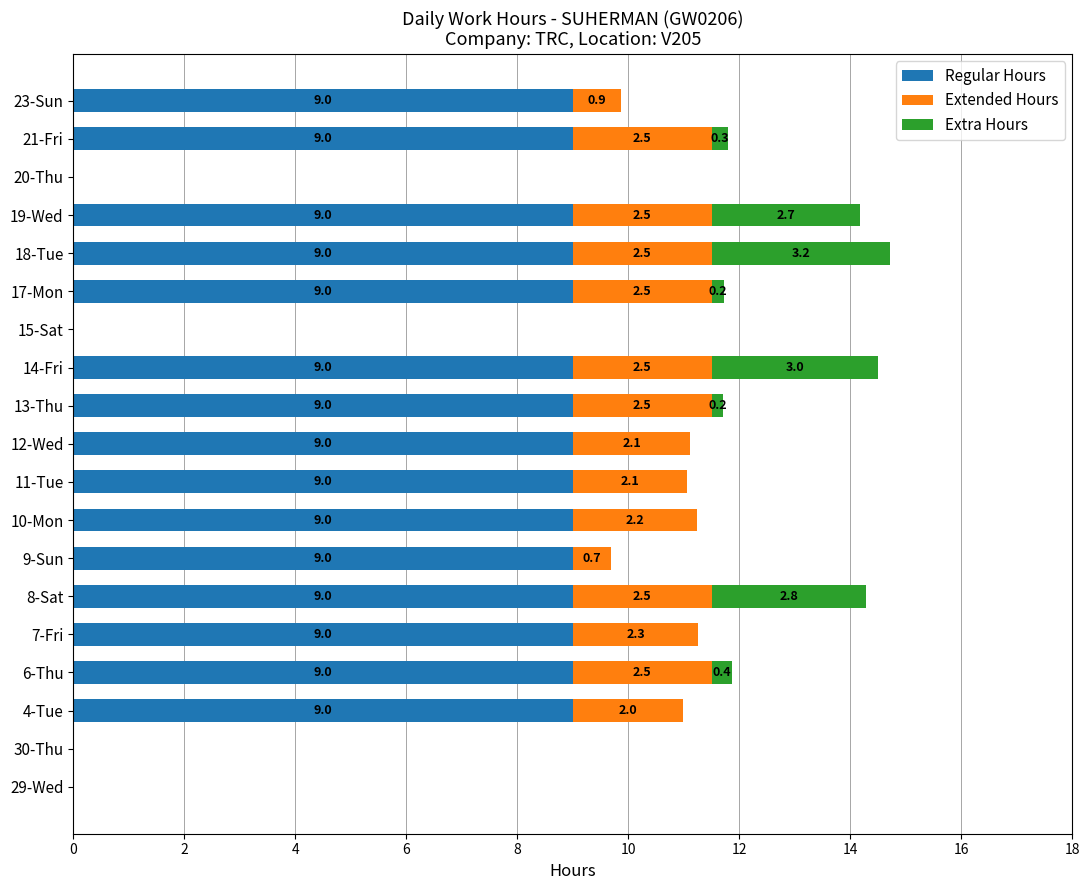

What is the approximate value of Regular Hours at 18-Tue?

9.0